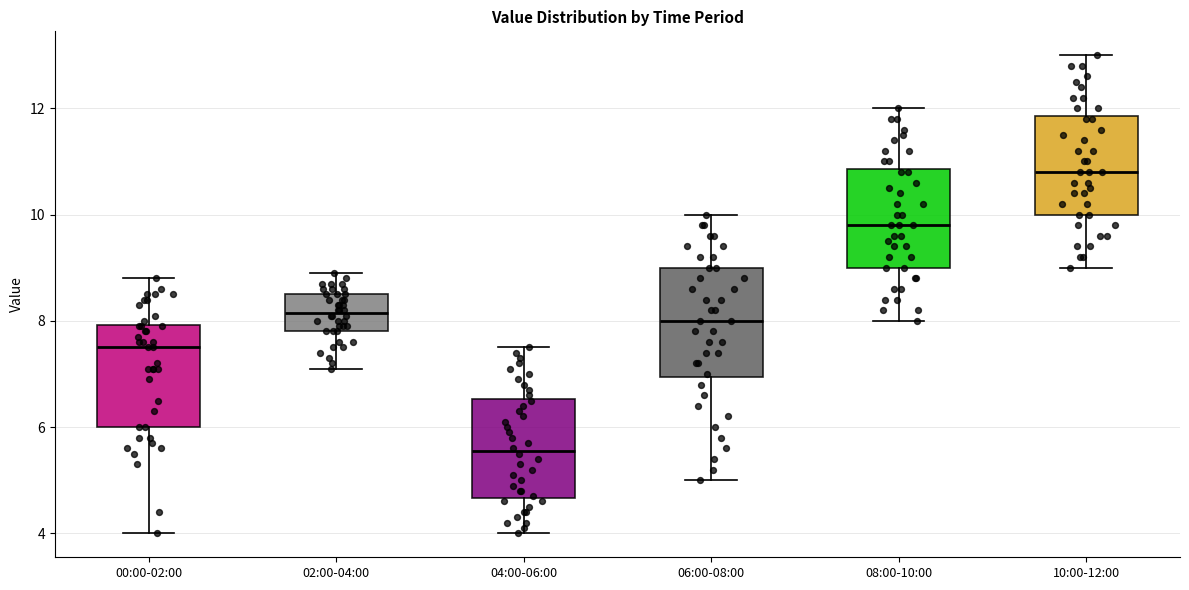

Where does the median line of the box for 02:00-04:00 sit on the y-axis? The values are not printed on the chart, so give them approximately, as read against the axis.

8.2